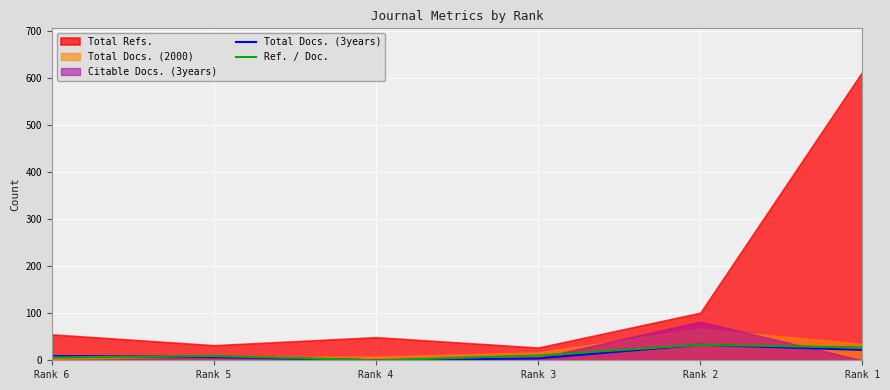

At which category does Total Docs. (3years) reach its first local peak?

Rank 2